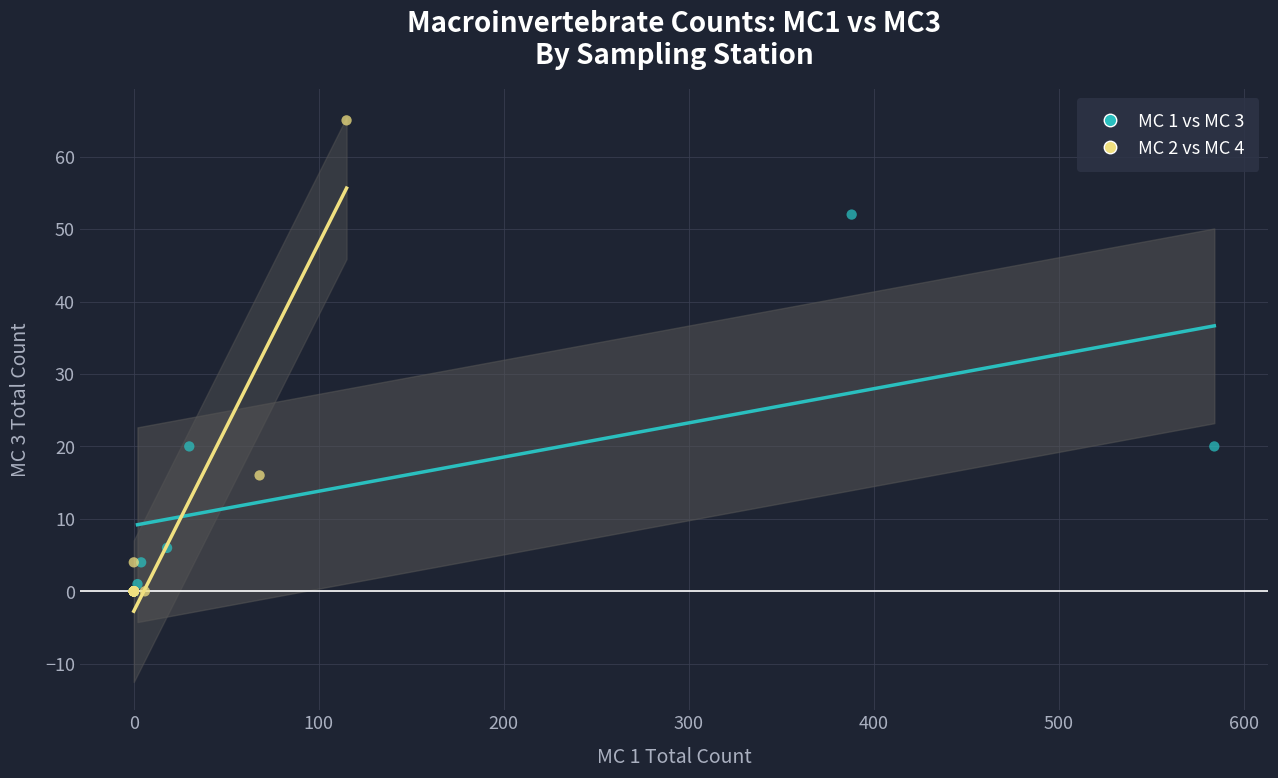

Which series contains the highest Y value?

MC 2 vs MC 4